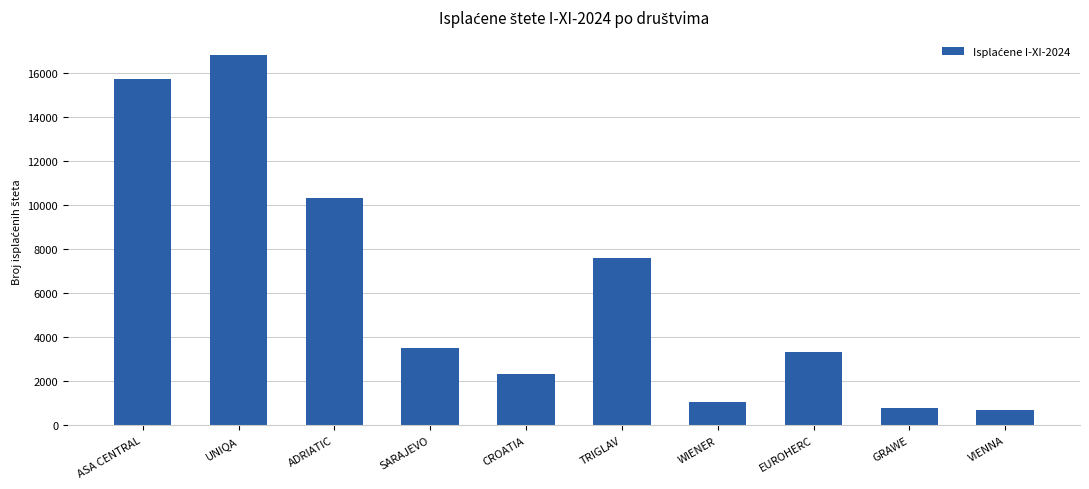

What is the label of the 10th bar from the left?

VIENNA